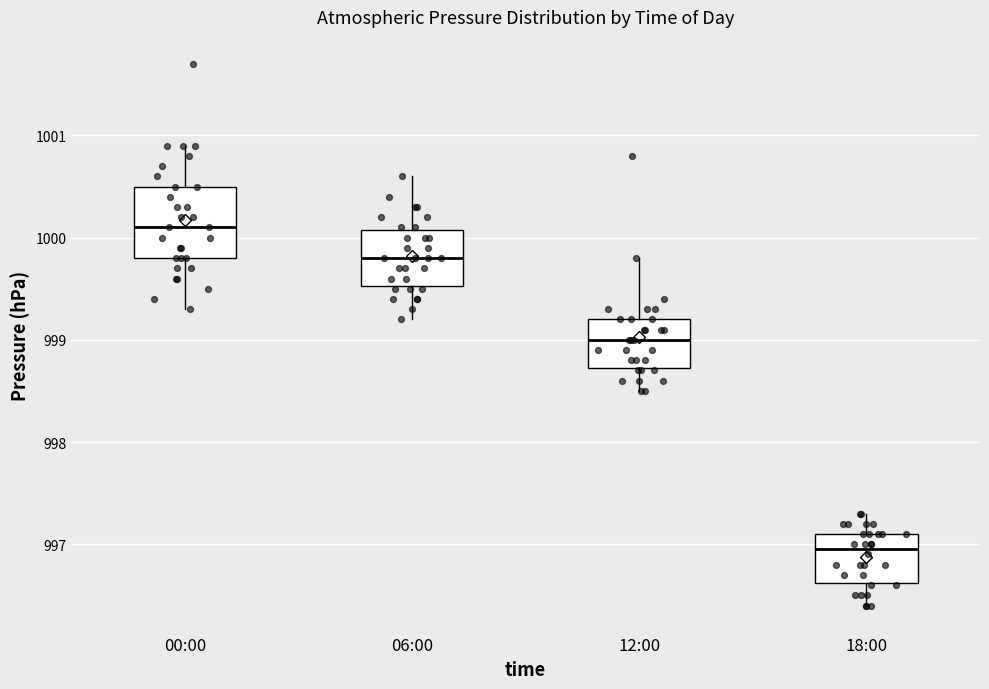

Which box is the tallest, from its lower edge to its upper edge?

00:00